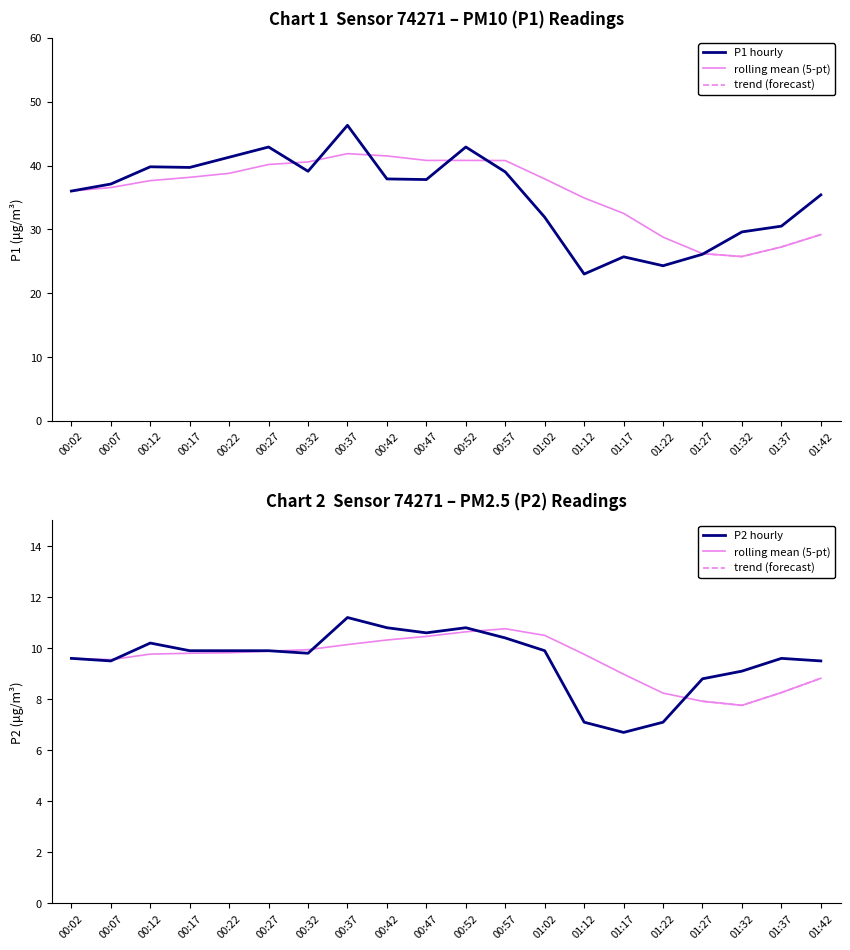

Rank the series by their average value, from highest to lowest.

P1 (PM10), P2 (PM2.5)